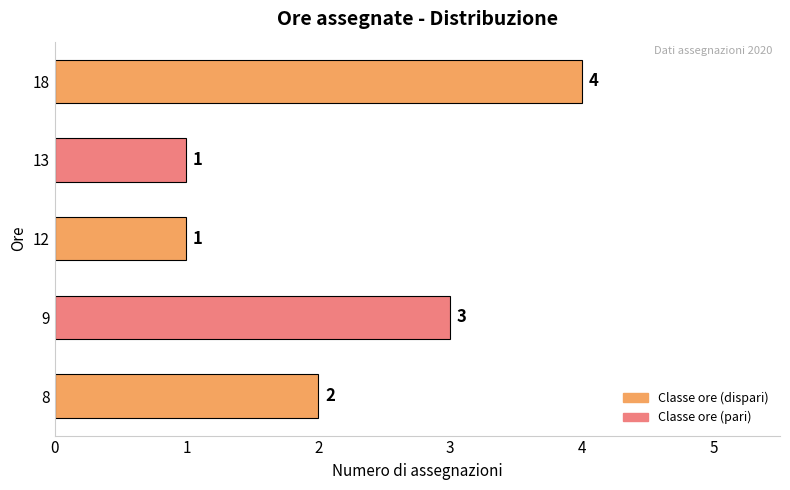

Is it true that the value at 13 is 1?

True